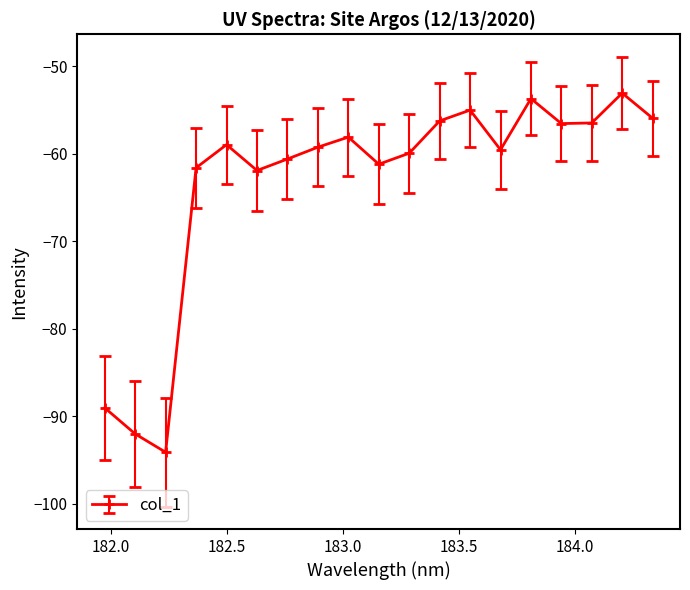

True or false: the data has more than 1 interior local peaks.

True